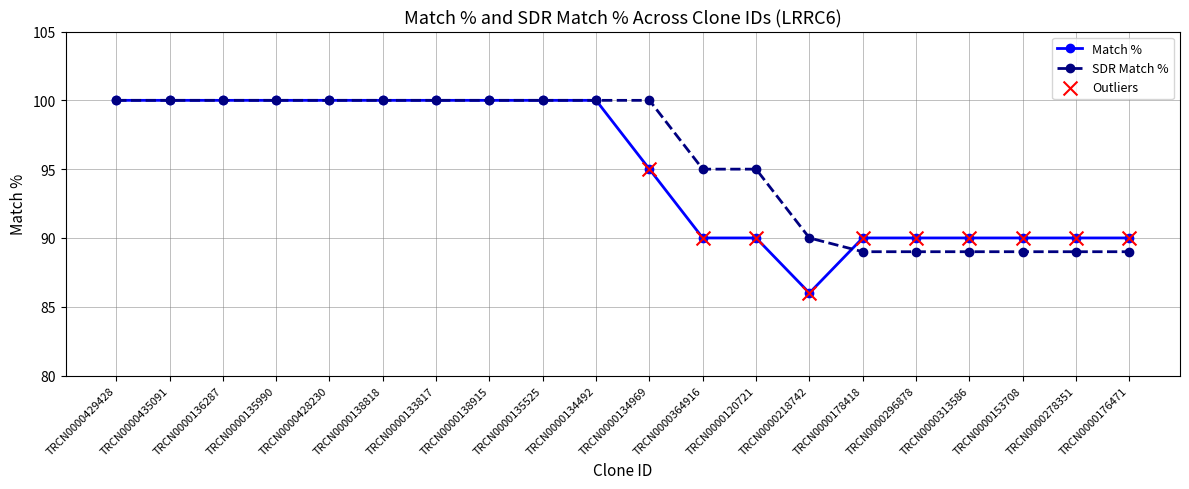

At how many categories does at least one series exceed 86?

20